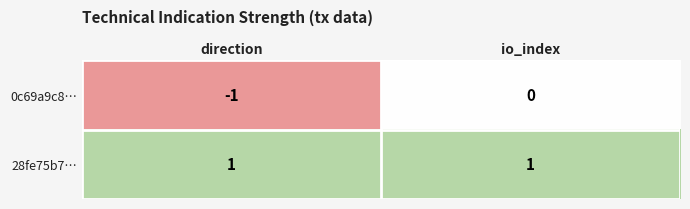

Which series has the largest range (max minus min)?

0c69a9c8…